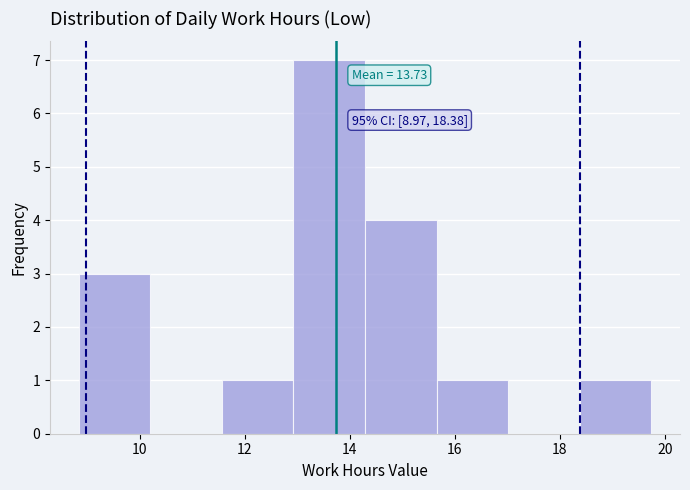

Which range on the x-axis has the tallest bar?

13.0 to 14.2